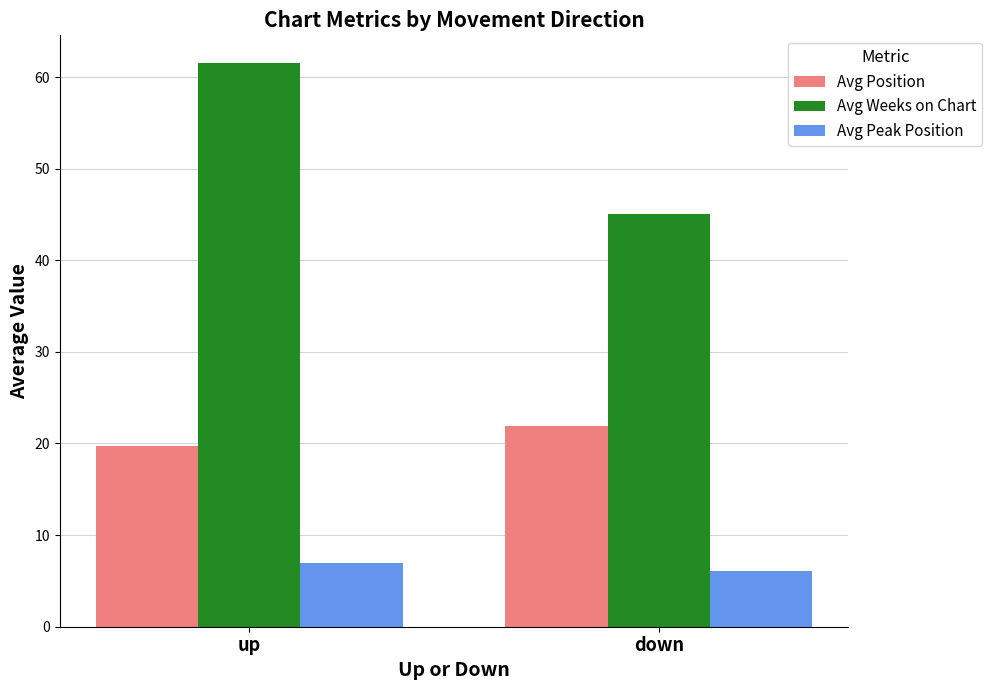

What is the spread (max minus min) of values at up?

54.5